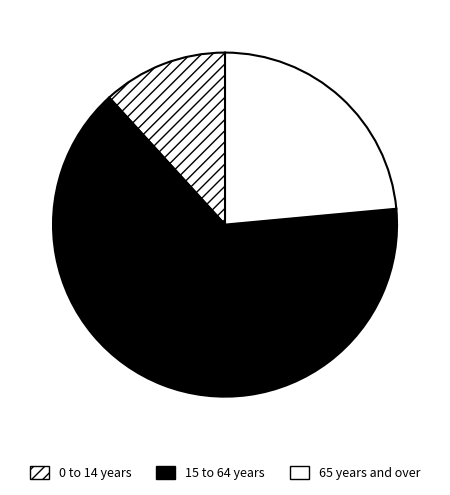

To the nearest percent, what percentage of the pie is 0 to 14 years?

12%